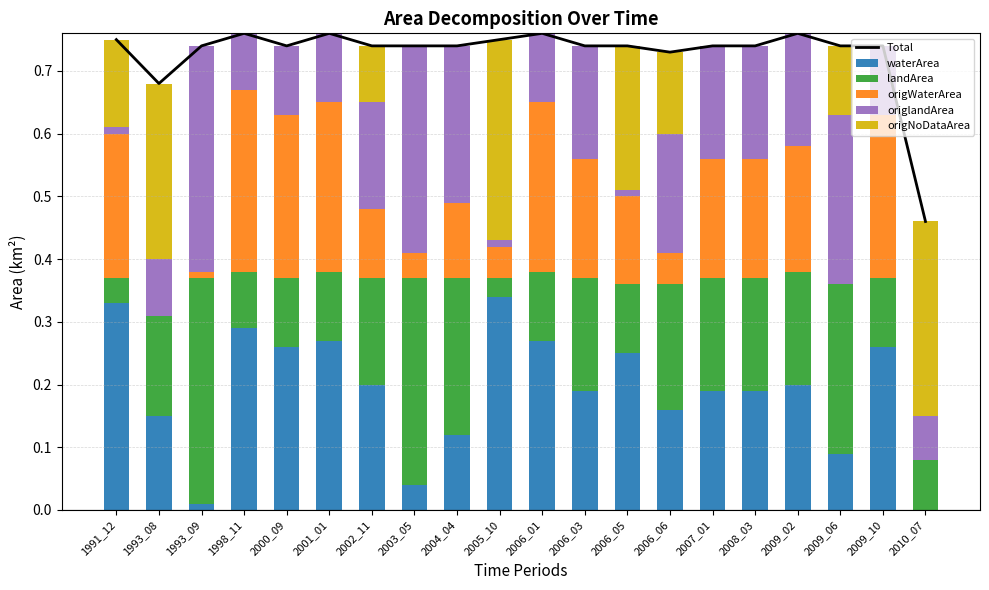

At which category does the chart reach its minimum across all series?

2010_07